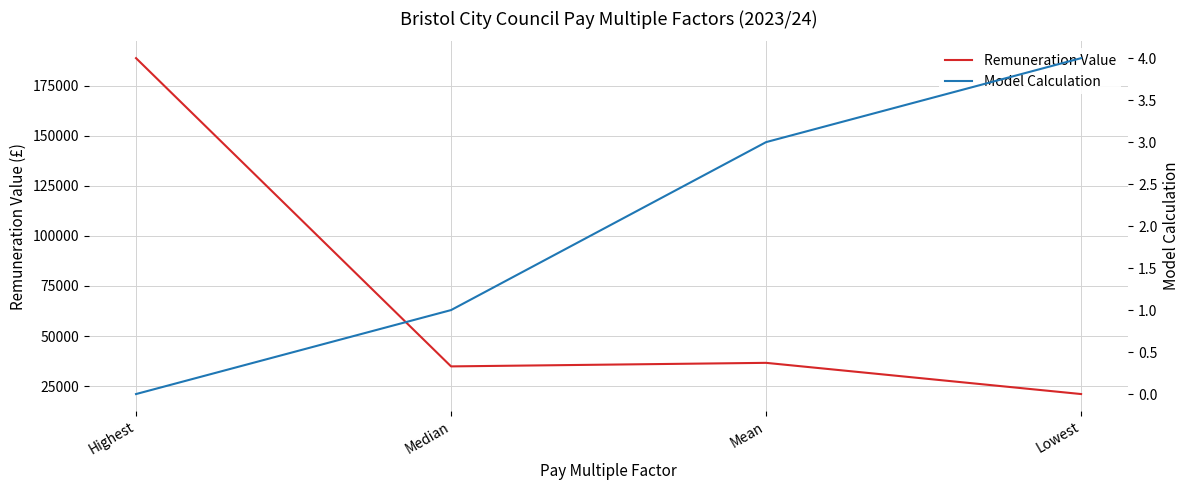

Which category has the lowest value in the Remuneration Value series?

Lowest